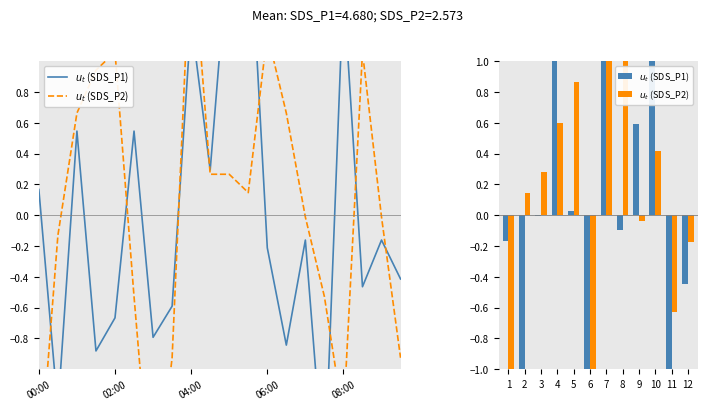

What are all the series names shown in the legend?

$u_t$ (SDS_P1), $u_t$ (SDS_P2)